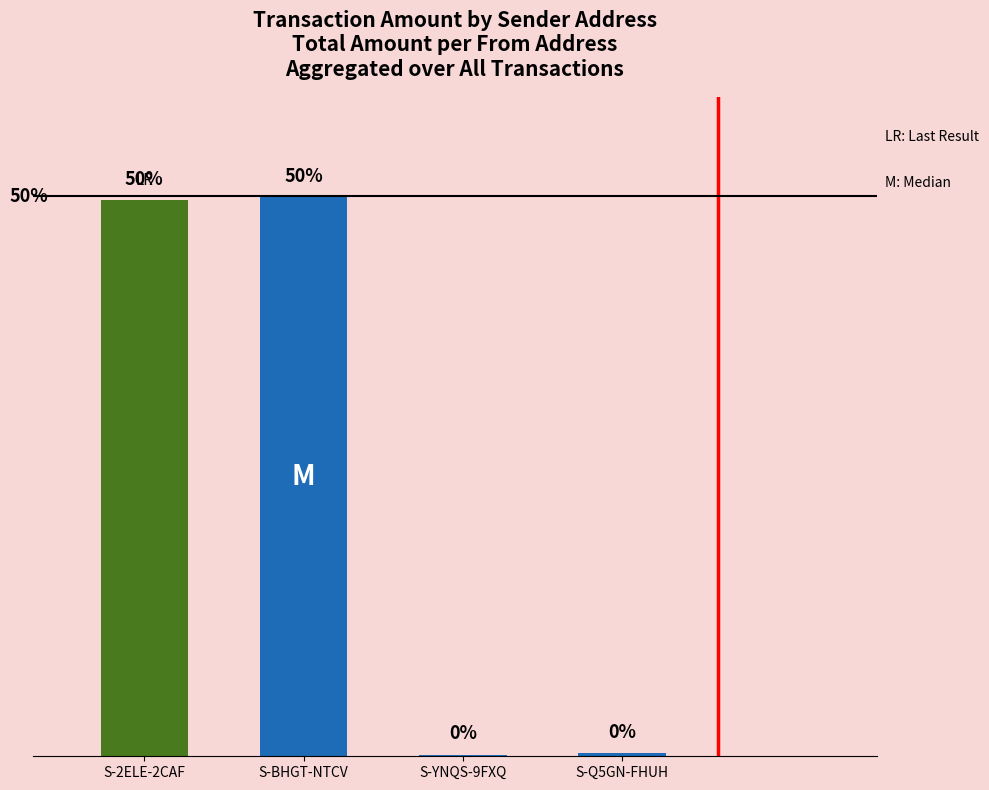

Are the bars horizontal?

No